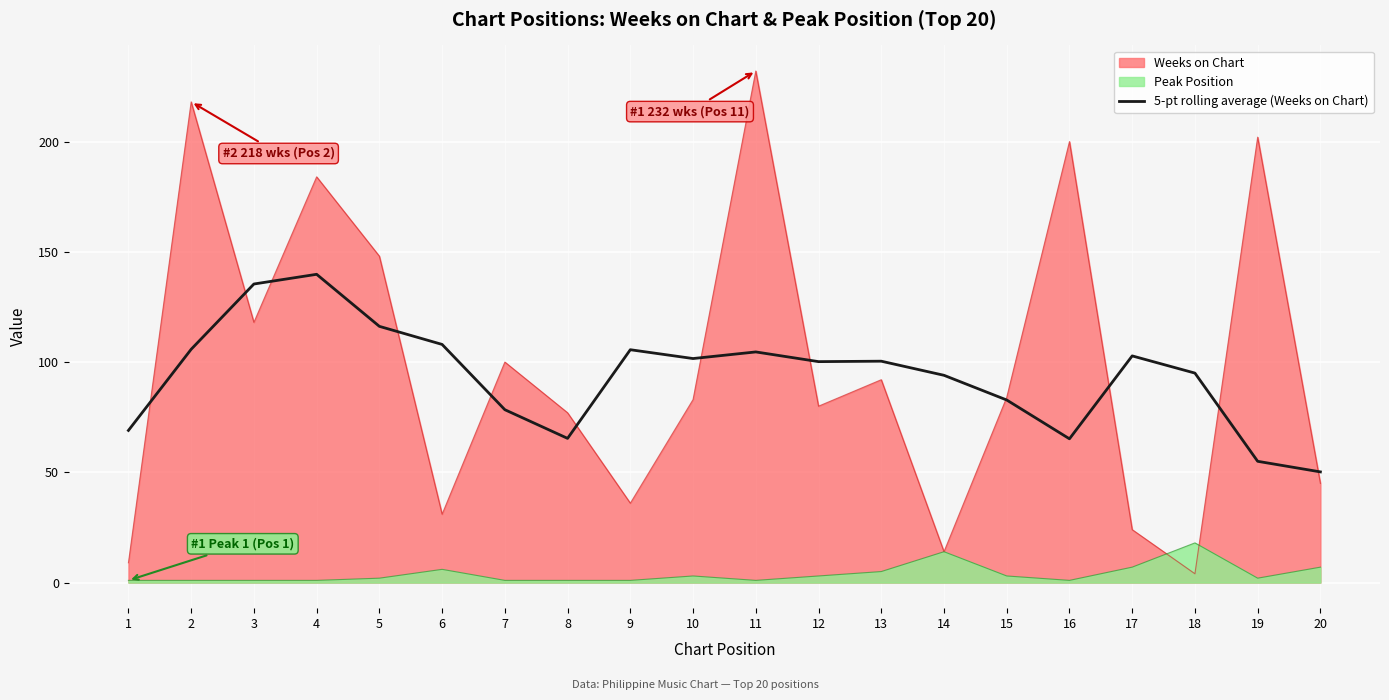

At which category does the chart reach its peak across all series?

11